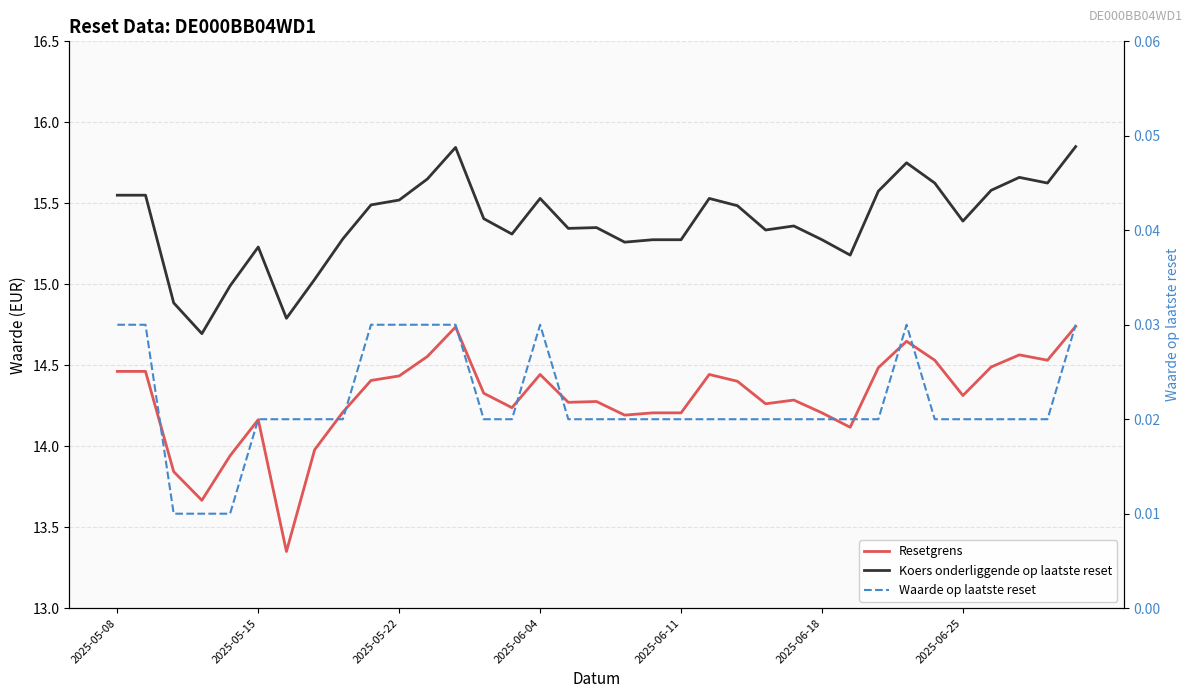

How many values in the Resetgrens series are below 14?

5